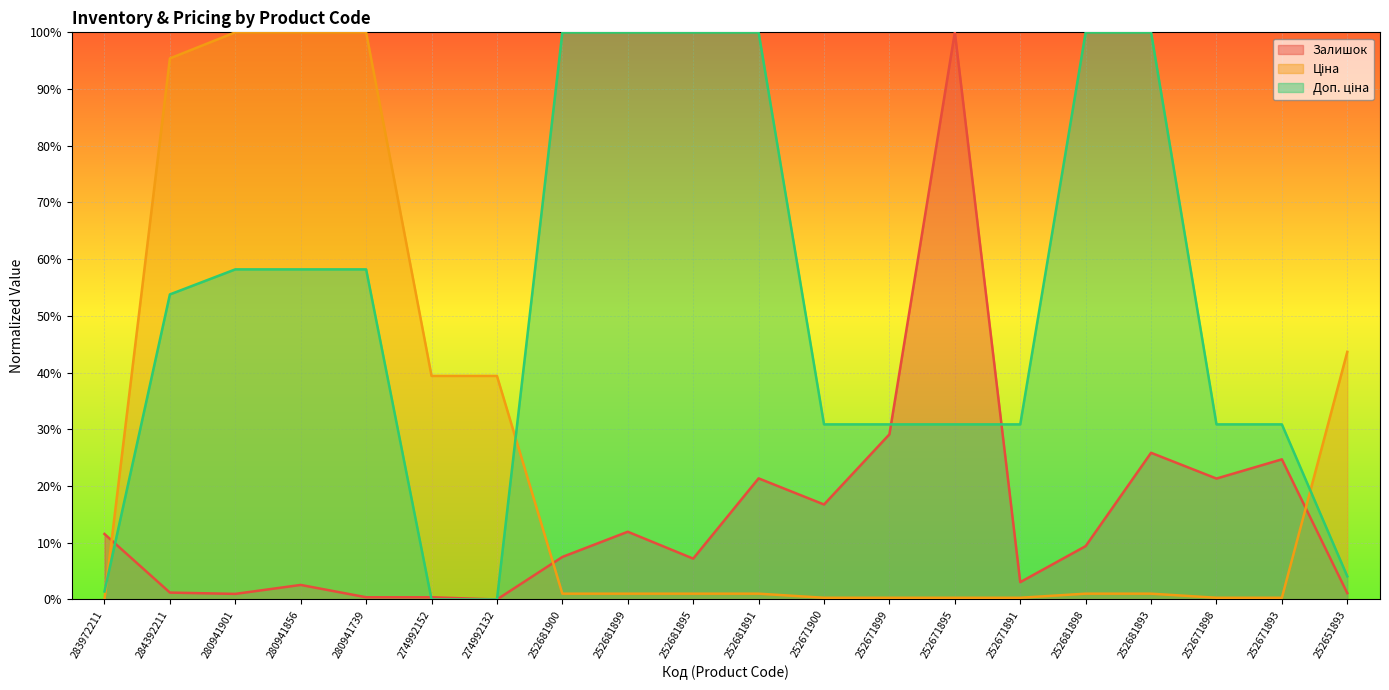

The Залишок series shows 0.2 at 252671893. True or false?

True